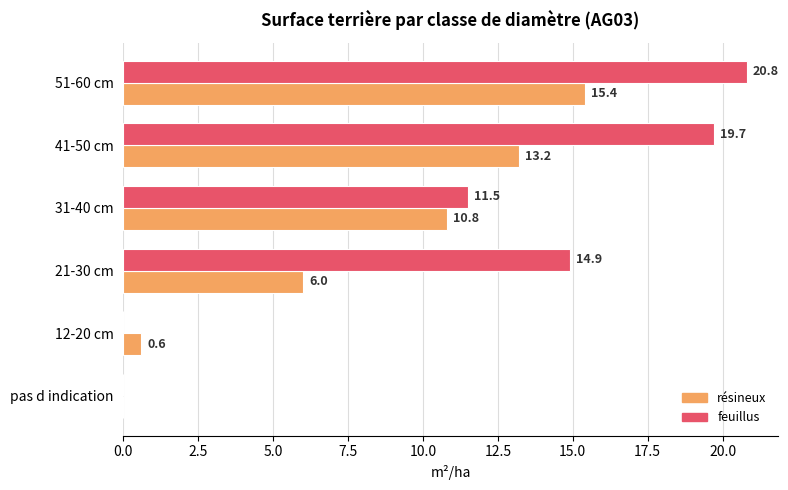

At which category is the sum across all series the highest?

51-60 cm